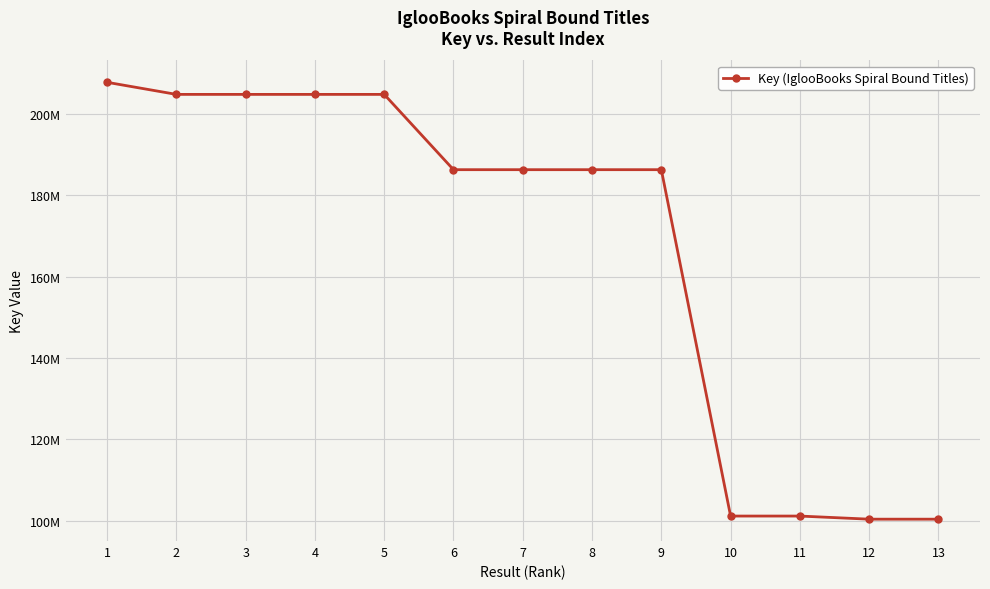

Does the chart have visible grid lines?

Yes